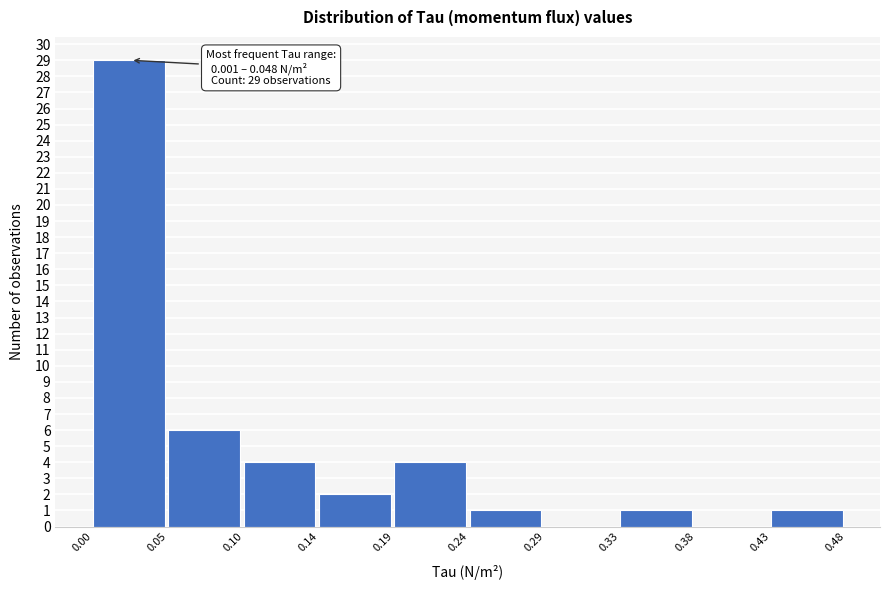

Over which range of the x-axis is the bar tallest?

0.00 to 0.05